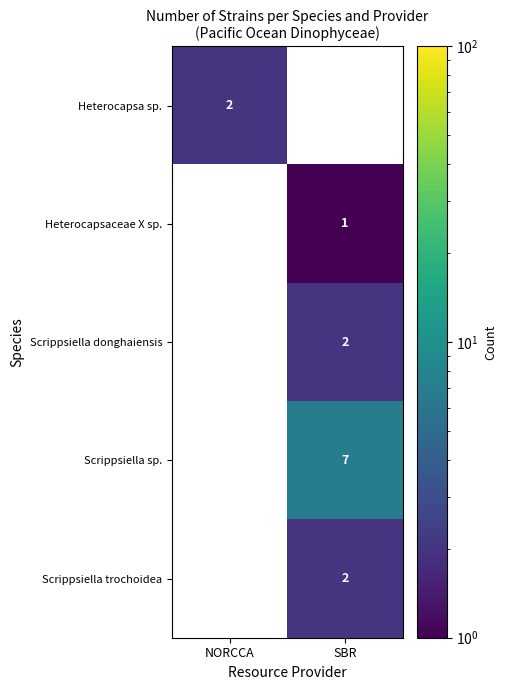

The Scrippsiella sp. series shows 3 at SBR. True or false?

False